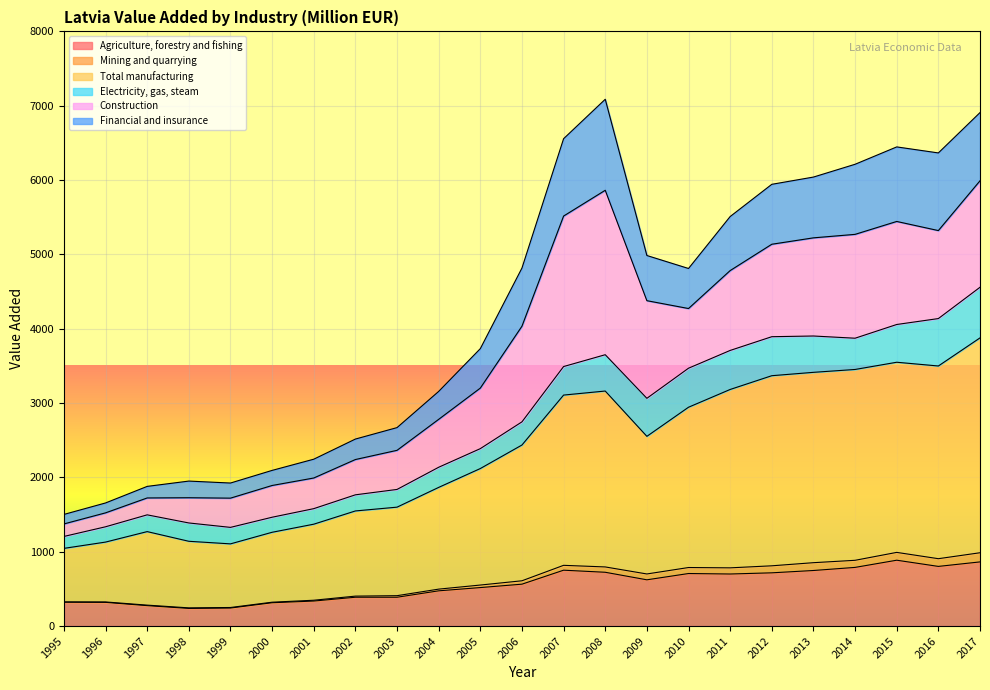

What is the maximum value for Agriculture, forestry and fishing?

885.9